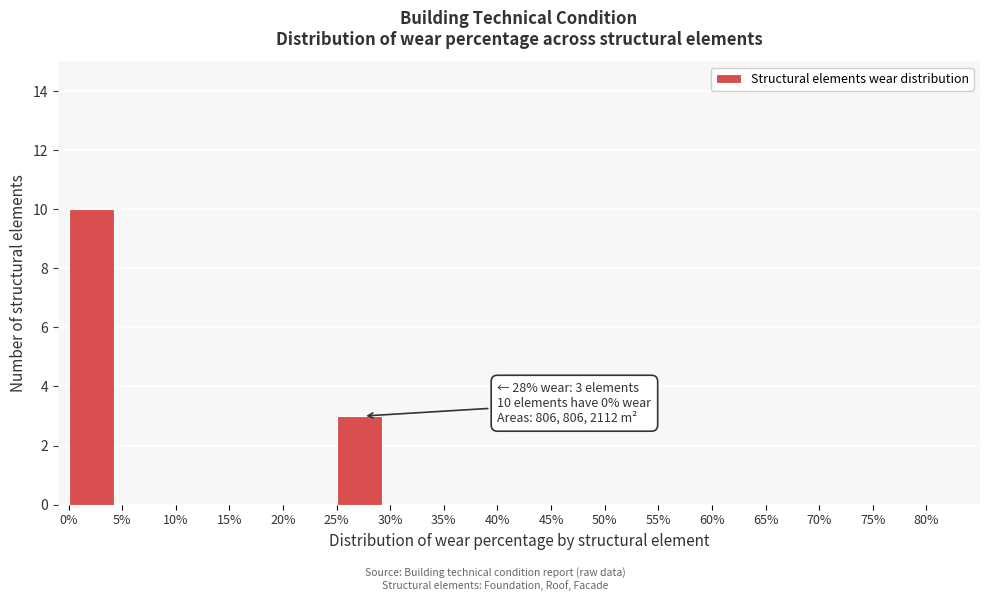

Over which range of the x-axis is the bar tallest?

0 to 5